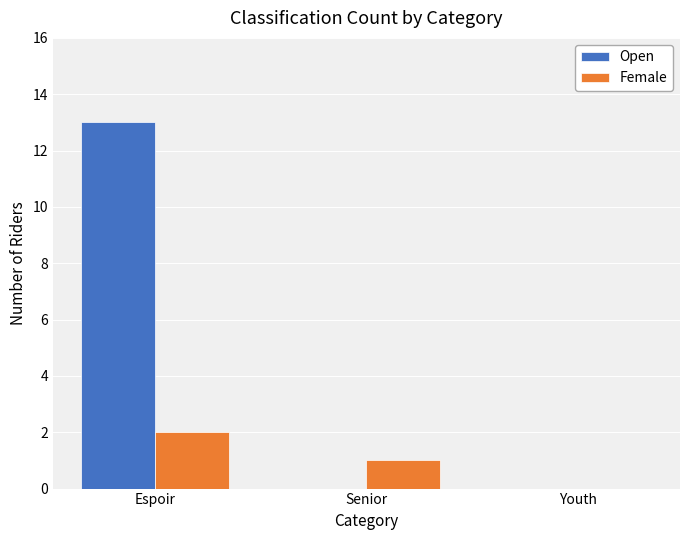

Is the value of Open at Espoir greater than the value of Female at Youth?

Yes